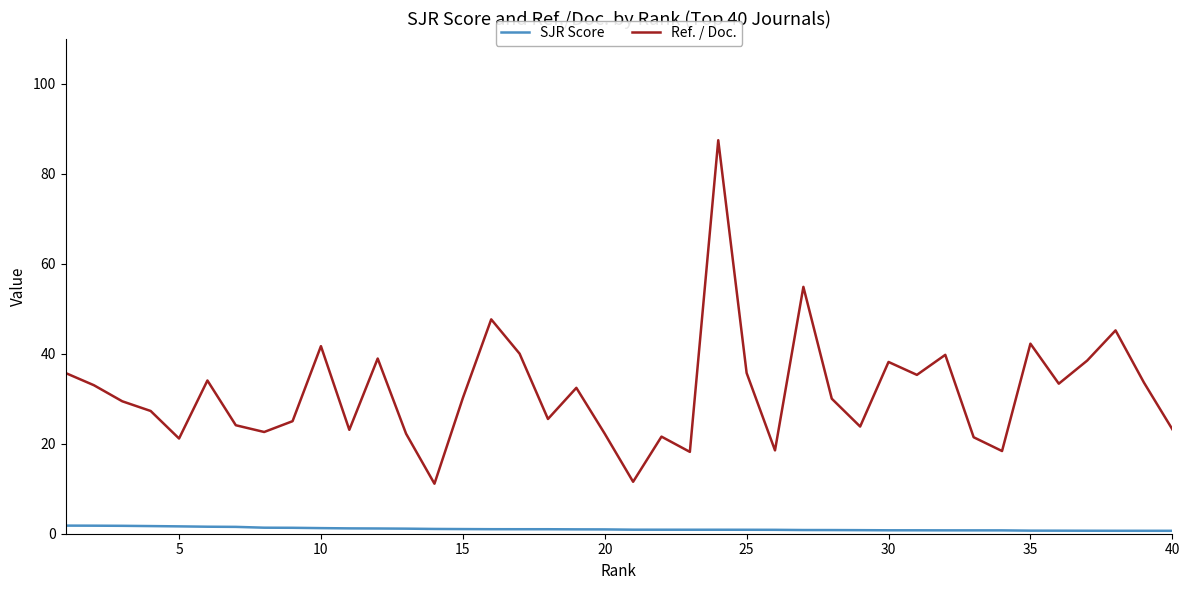

True or false: Ref. / Doc. and SJR Score intersect in this chart.

False